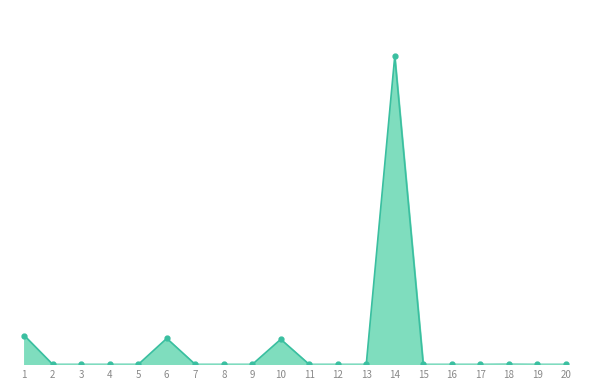

Is this an area chart (filled region under the line)?

Yes